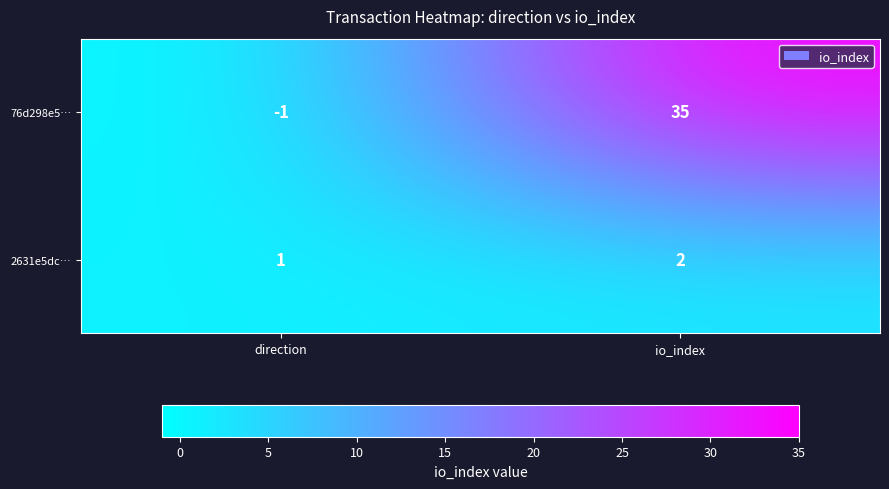

What is the difference between the maximum and minimum values in the 76d298e5… series?

36